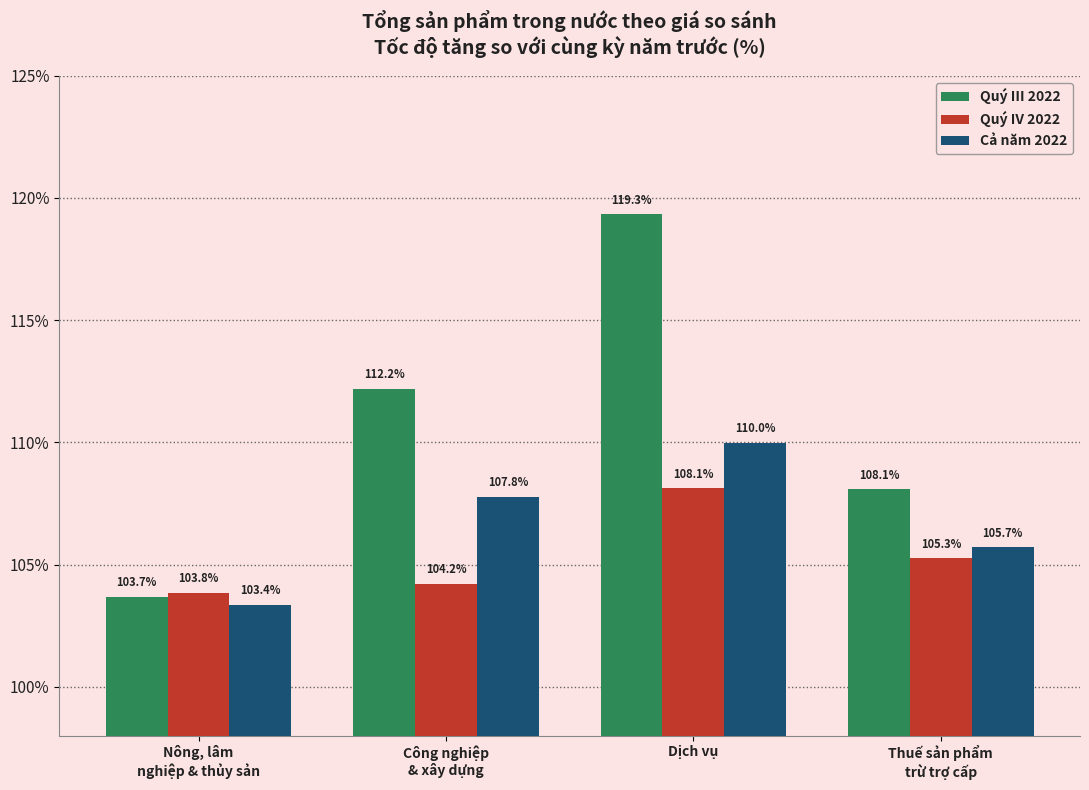

Which series changed the most between Công nghiệp
& xây dựng and Thuế sản phẩm
trừ trợ cấp?

Quý III 2022